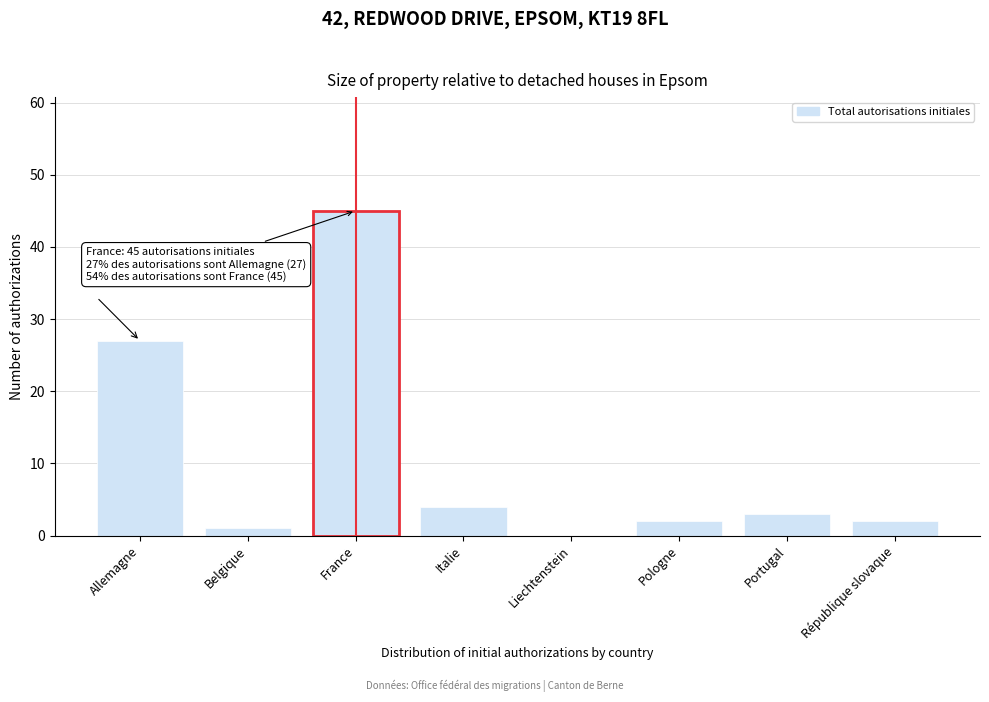

Reading right to left, transcribe all the data shown in this chart.

République slovaque=2	Portugal=3	Pologne=2	Liechtenstein=0	Italie=4	France=45	Belgique=1	Allemagne=27